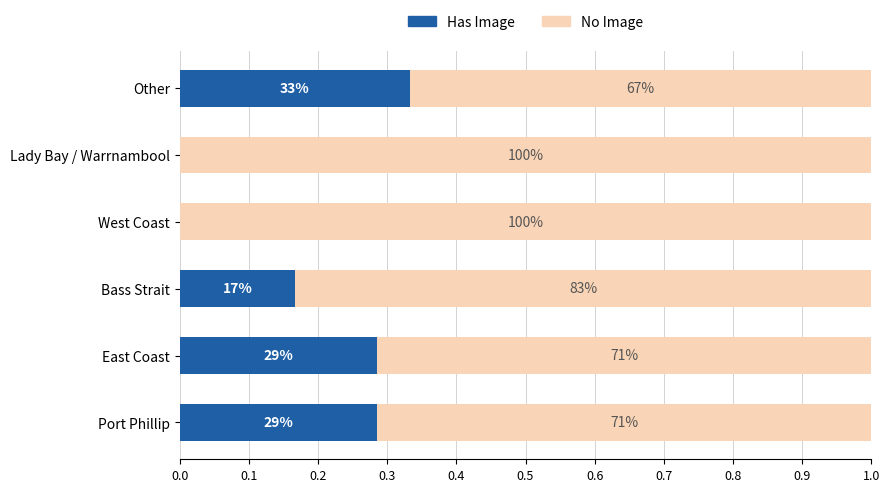

What are all the series names shown in the legend?

Has Image, No Image